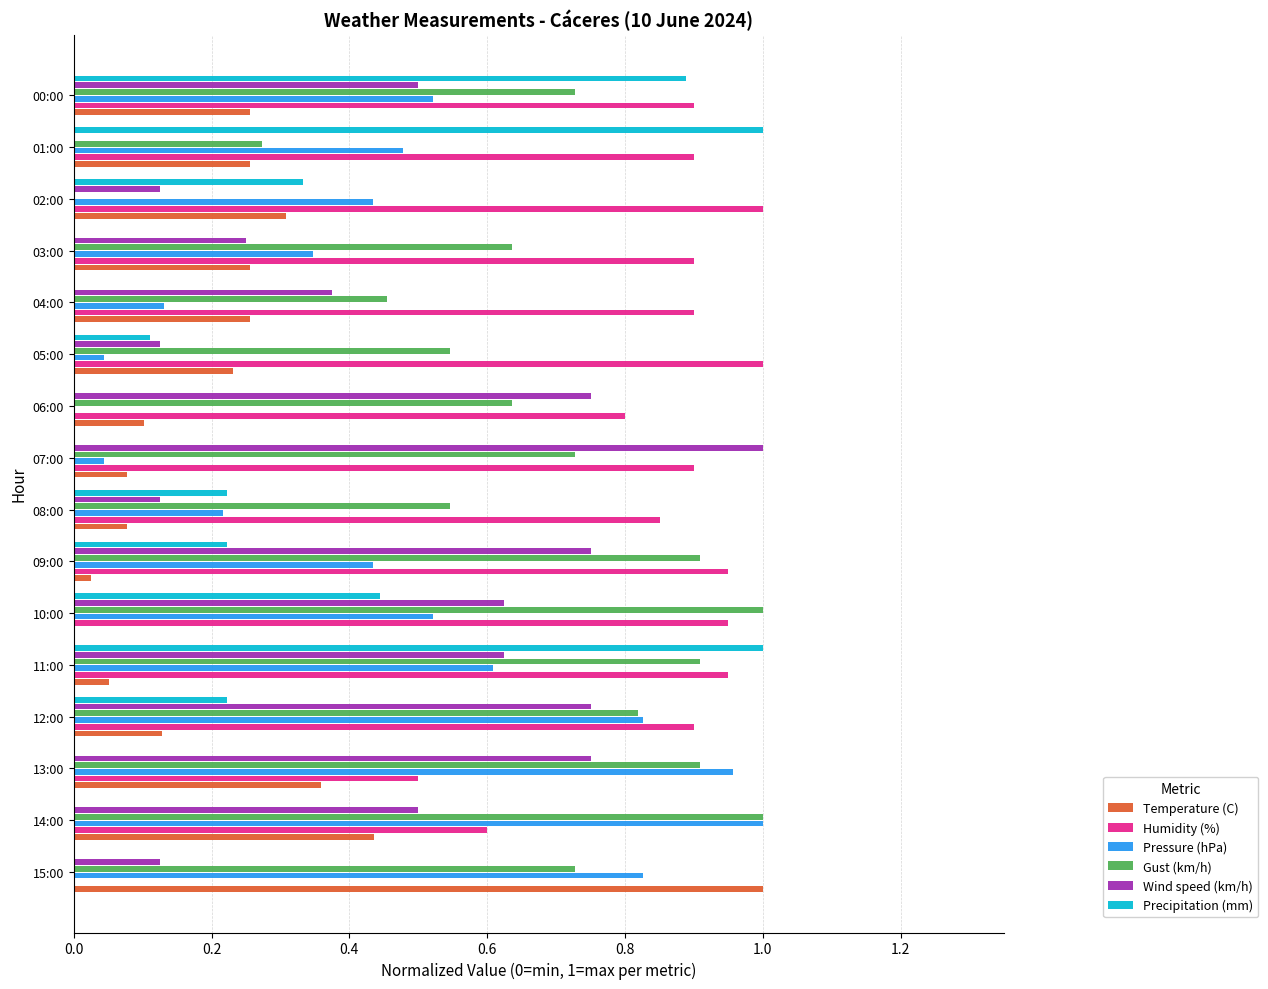

What is the sum of all Gust (km/h) values?

10.8